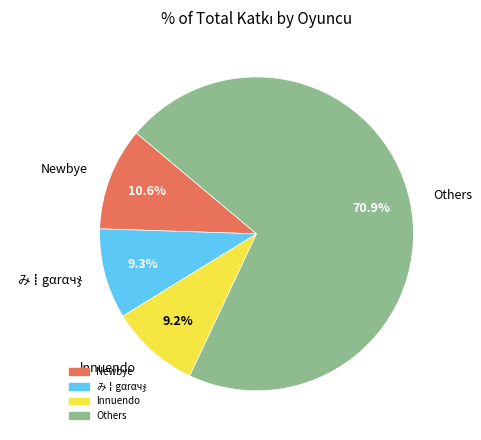

Which slice is the largest?

Others